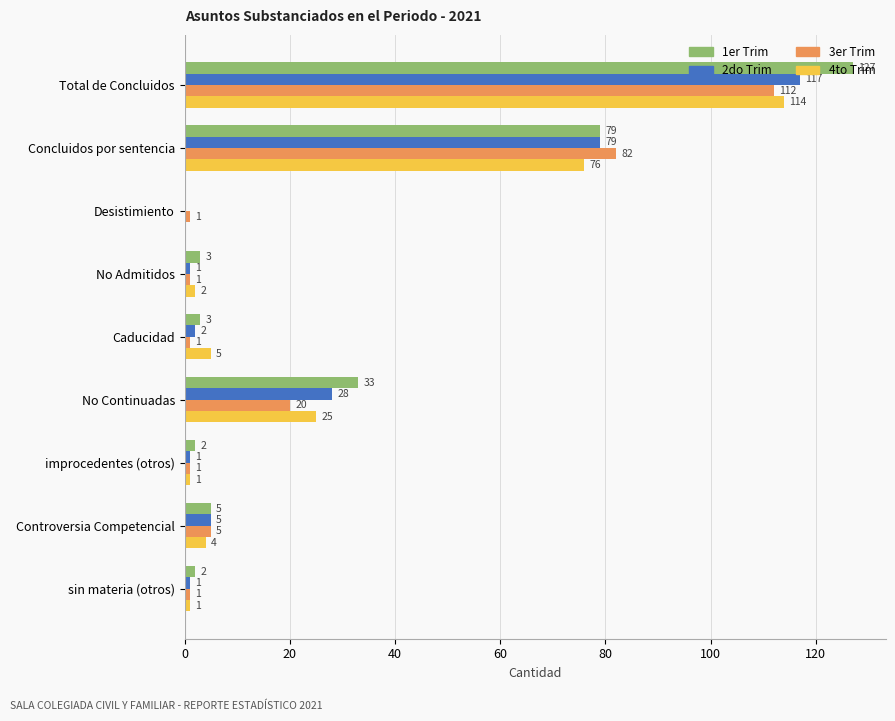

What is the maximum value for 4to Trim?

114